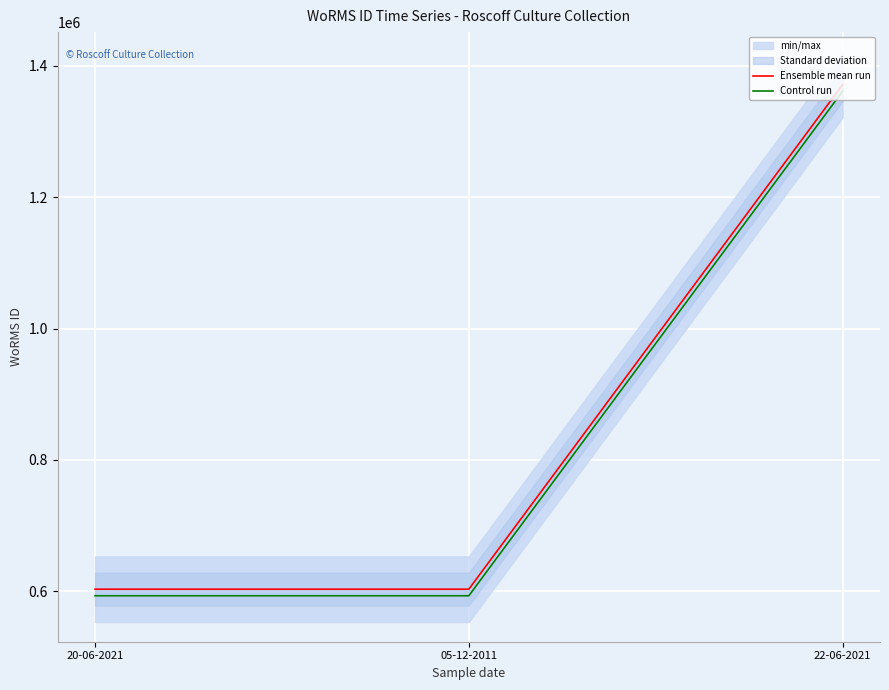

Which label corresponds to the smallest value in the chart?

20-06-2021